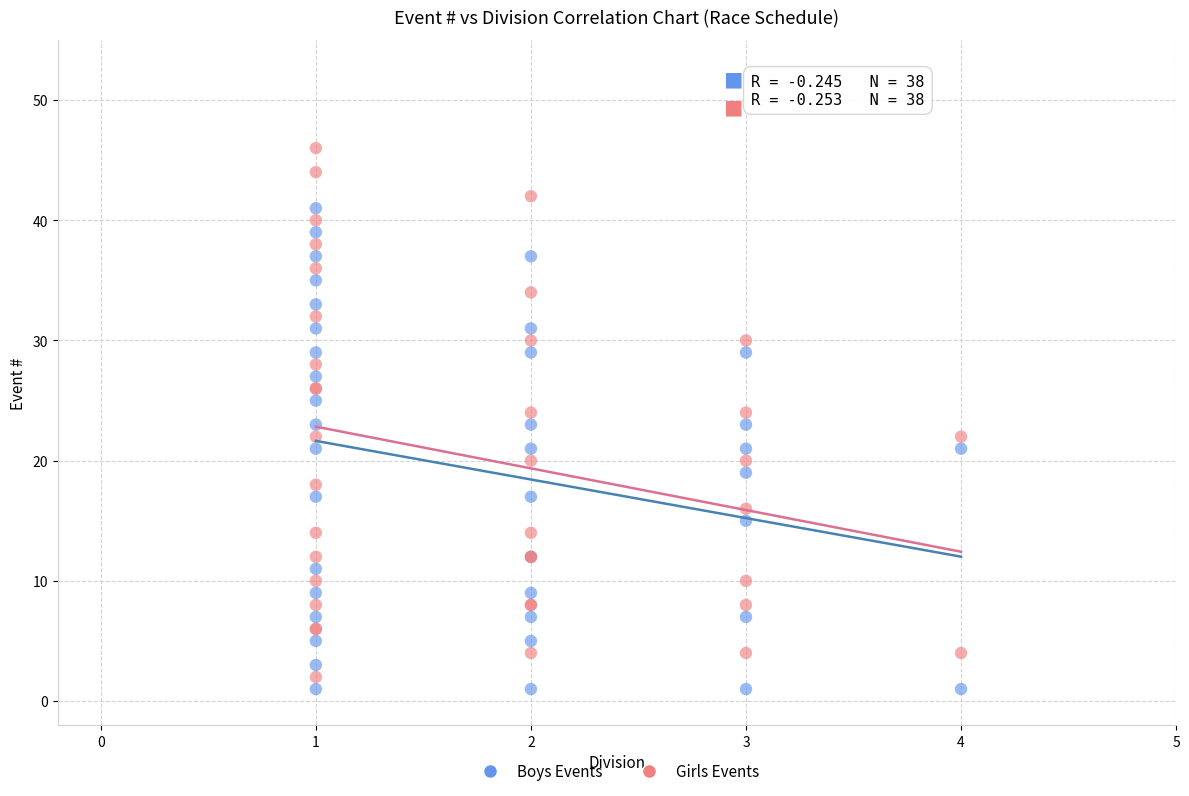

Which series contains the lowest Y value?

Boys Events